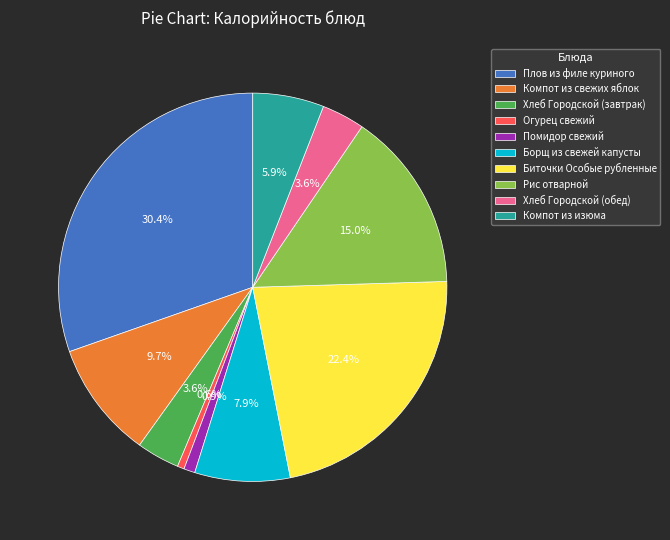

The Рис отварной slice represents 9% of the pie. True or false?

False